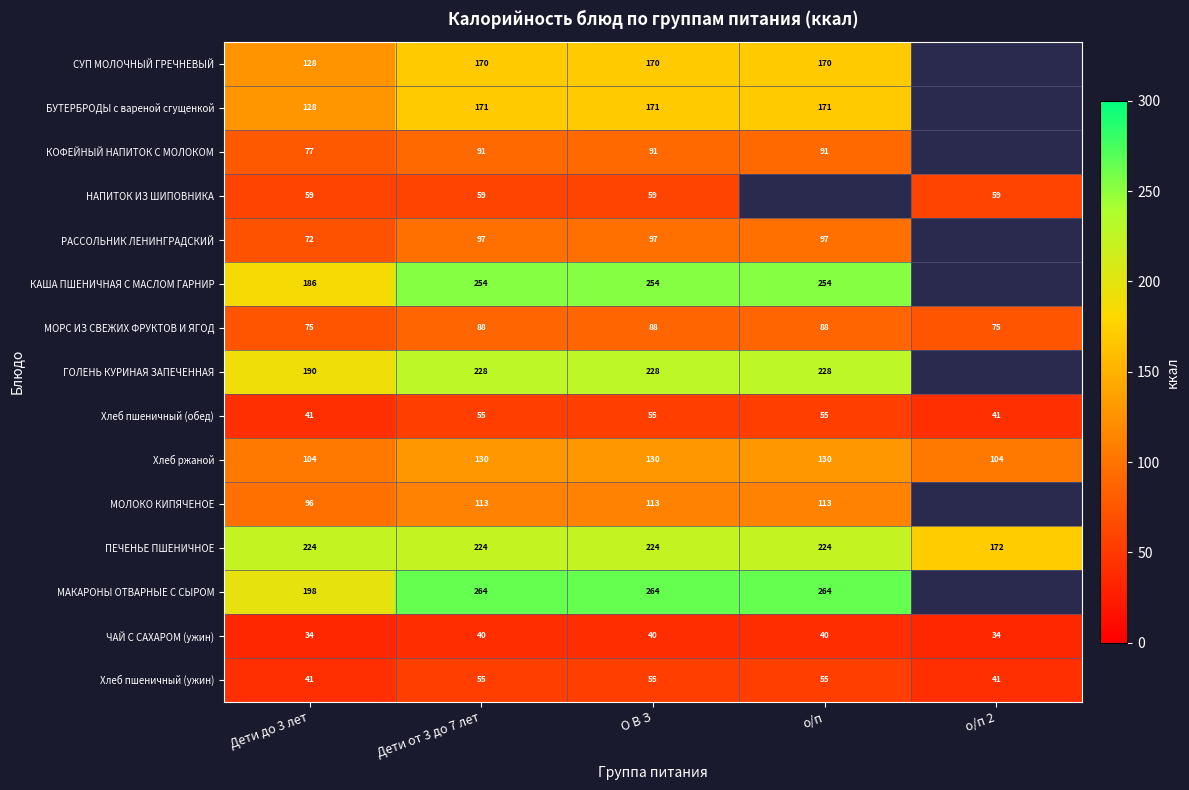

Is the value of Хлеб ржаной at Дети до 3 лет greater than the value of Хлеб пшеничный (обед) at Дети от 3 до 7 лет?

Yes